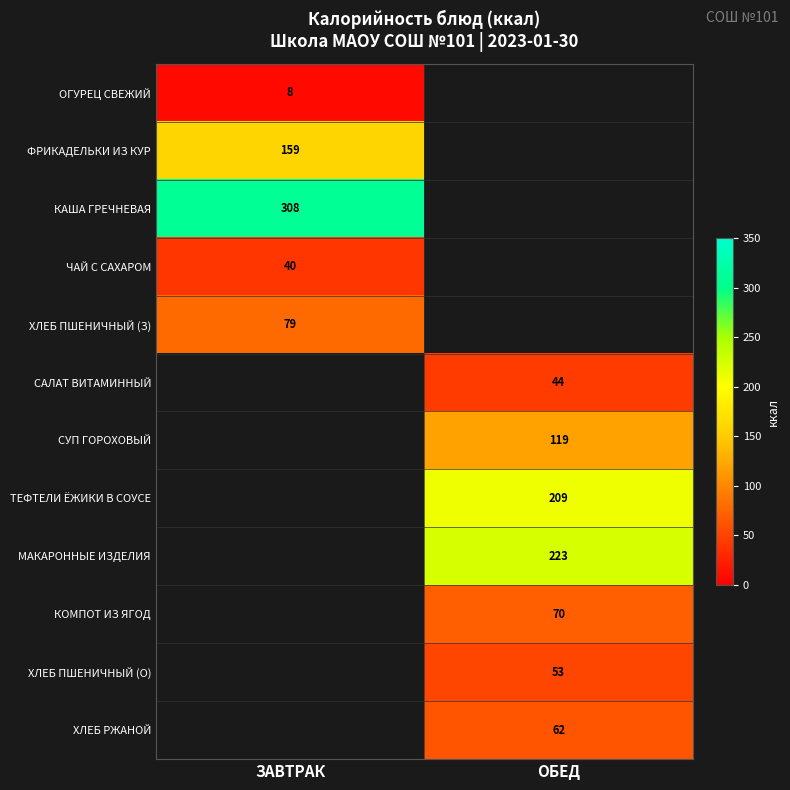

True or false: ХЛЕБ ПШЕНИЧНЫЙ (З) has a value of 106 at ЗАВТРАК.

False